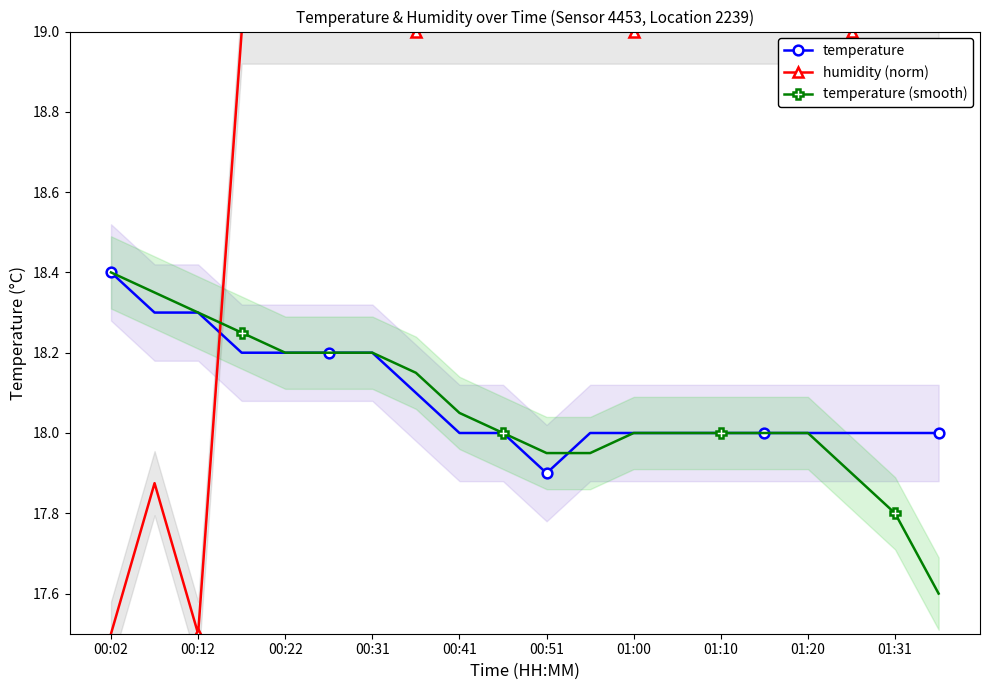

Reading left to right, what are all the values shown in this chart?

temperature: 18.4	18.3	18.3	18.2	18.2	18.2	18.2	18.1	18.0	18.0	17.9	18.0	18.0	18.0	18.0	18.0	18.0	18.0	18.0	18.0
humidity (norm): 17.5	17.9	17.5	19.0	19.0	19.0	19.0	19.0	19.0	19.0	19.0	19.0	19.0	19.0	19.0	19.0	19.0	19.0	19.0	19.0
temperature (smooth): 18.4	18.4	18.3	18.2	18.2	18.2	18.2	18.1	18.1	18.0	17.9	17.9	18.0	18.0	18.0	18.0	18.0	17.9	17.8	17.6